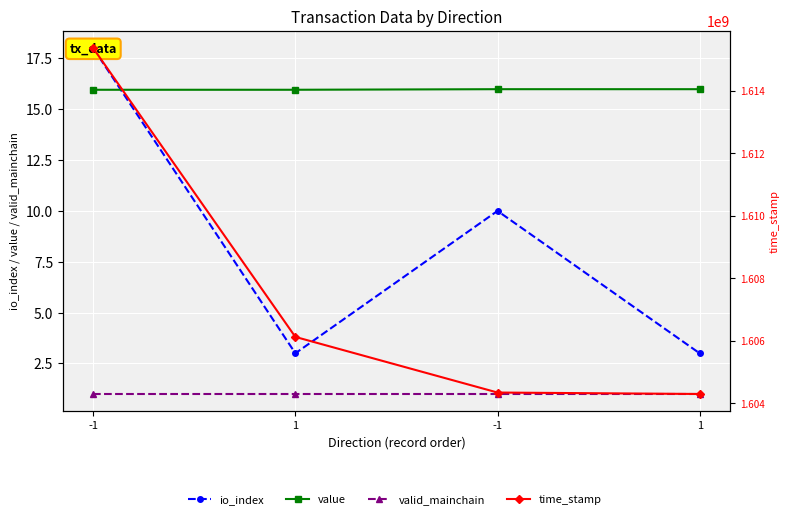

True or false: io_index has more than 0 points higher than both neighbors.

True